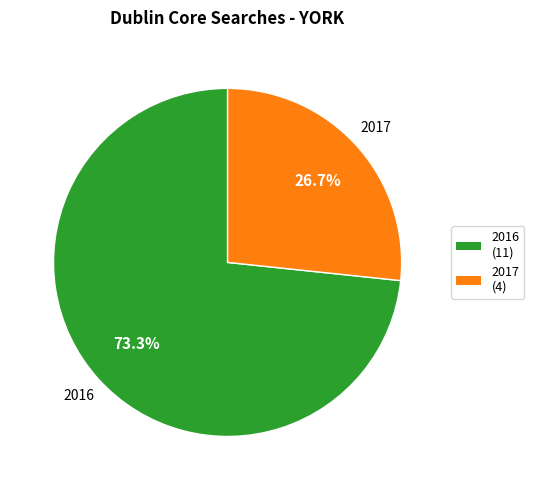

How many slices are in this pie chart?

2